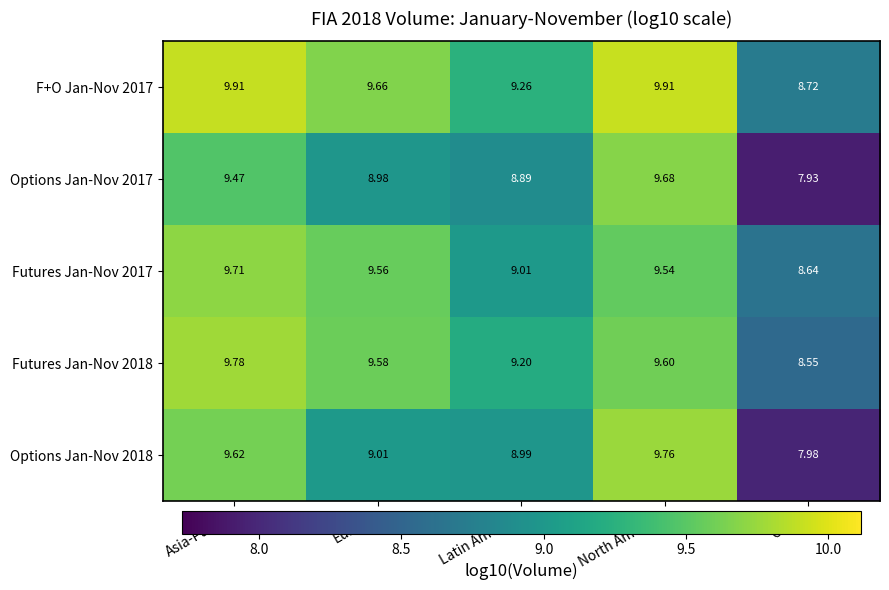

What is the spread (max minus min) of values at Asia-Pacific?

0.4